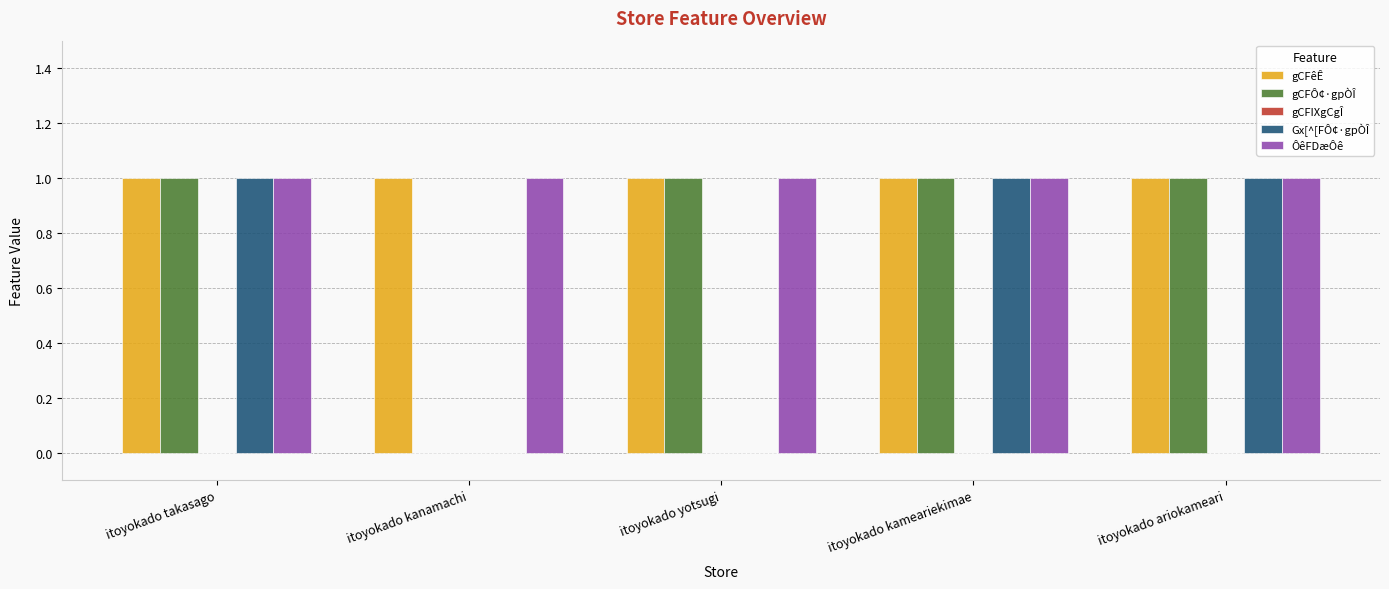

Which series changed the most between itoyokado takasago and itoyokado yotsugi?

Gx[^[FÔ¢·gpÒÎ